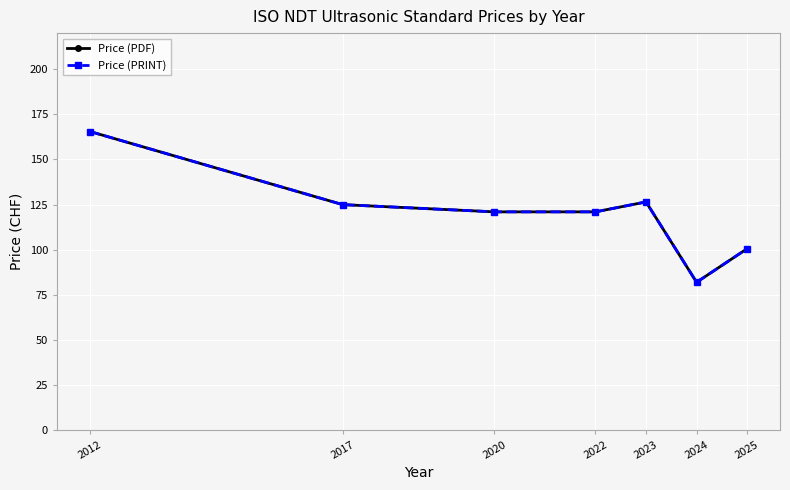

In Price (PDF), how many points are higher than both neighbors (excluding endpoints)?

1